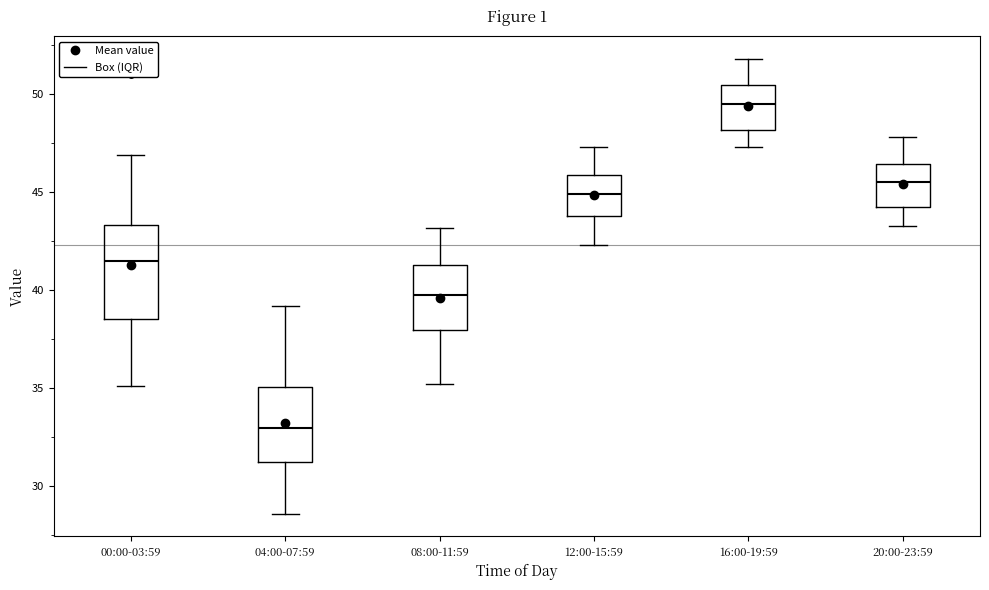

Where is the lower edge of the box for 00:00-03:59 on the y-axis? The values are not printed on the chart, so give them approximately, as read against the axis.

38.5